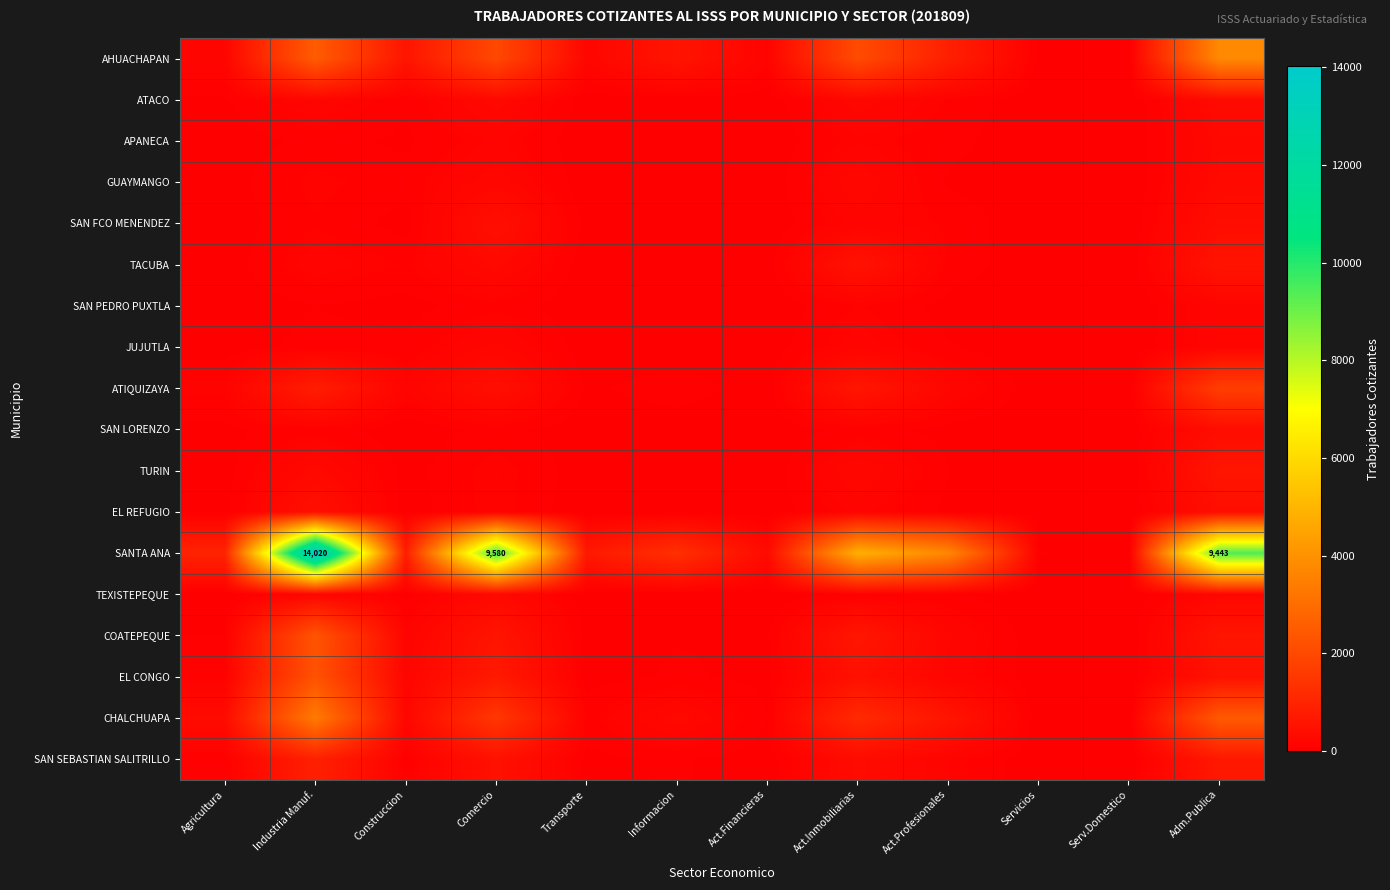

What is the difference between the maximum and minimum values in the APANECA series?

268